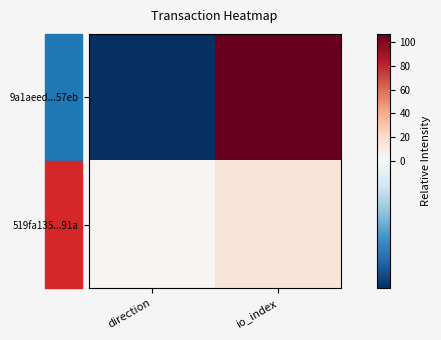

Count the number of data series in this chart.

2